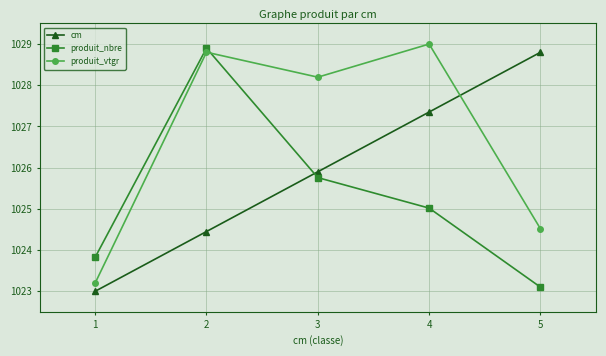

Does the chart have visible grid lines?

Yes